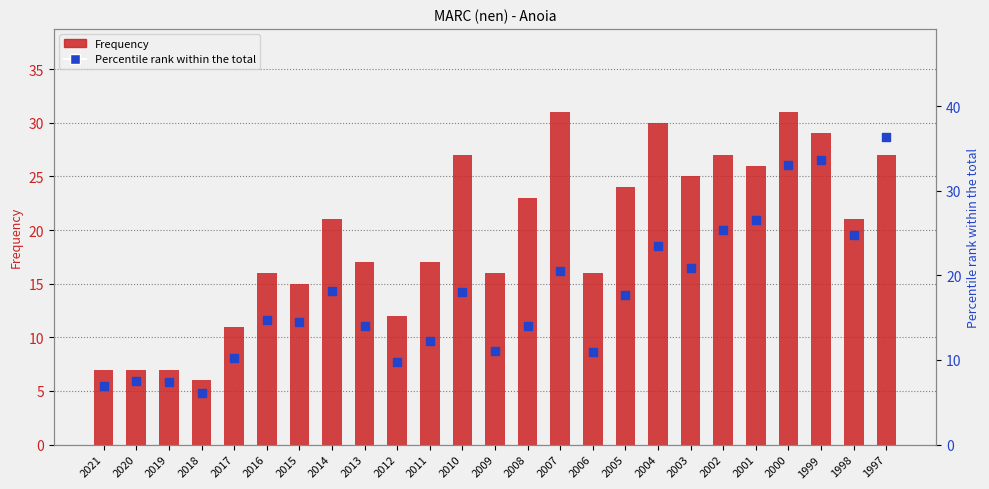

Which series has the largest total across all categories?

Frequency